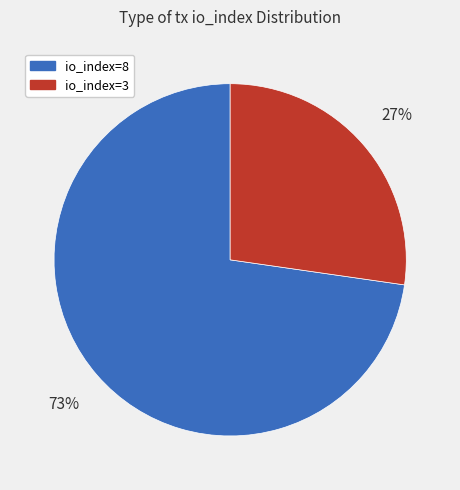

What is the largest slice in the pie chart?

io_index=8